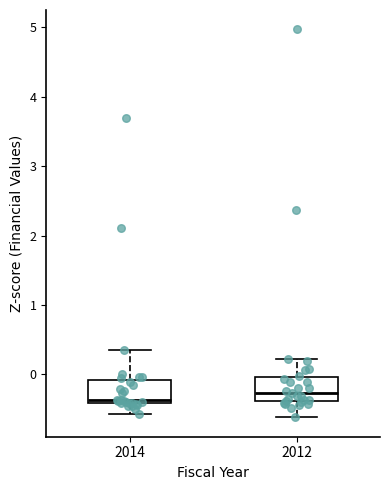

Which box's median line is the lowest?

2014